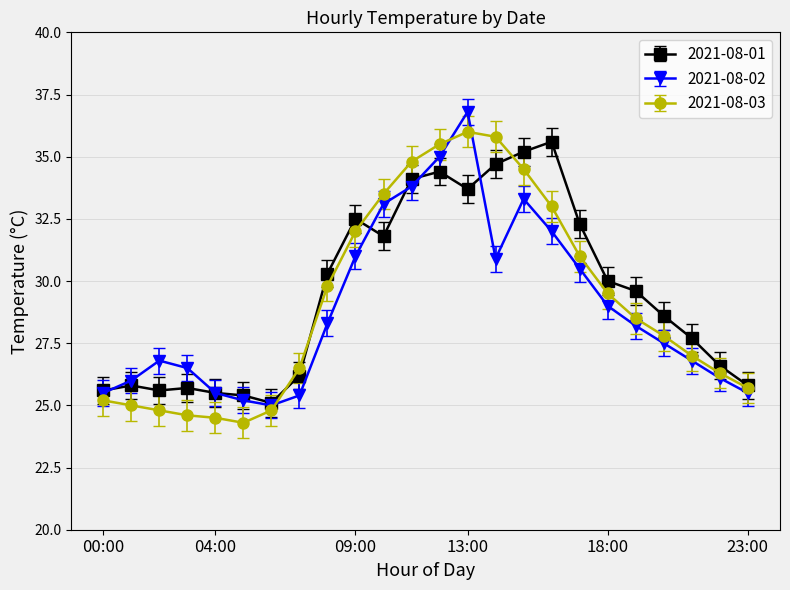

True or false: 2021-08-01 has more than 2 interior local peaks.

True